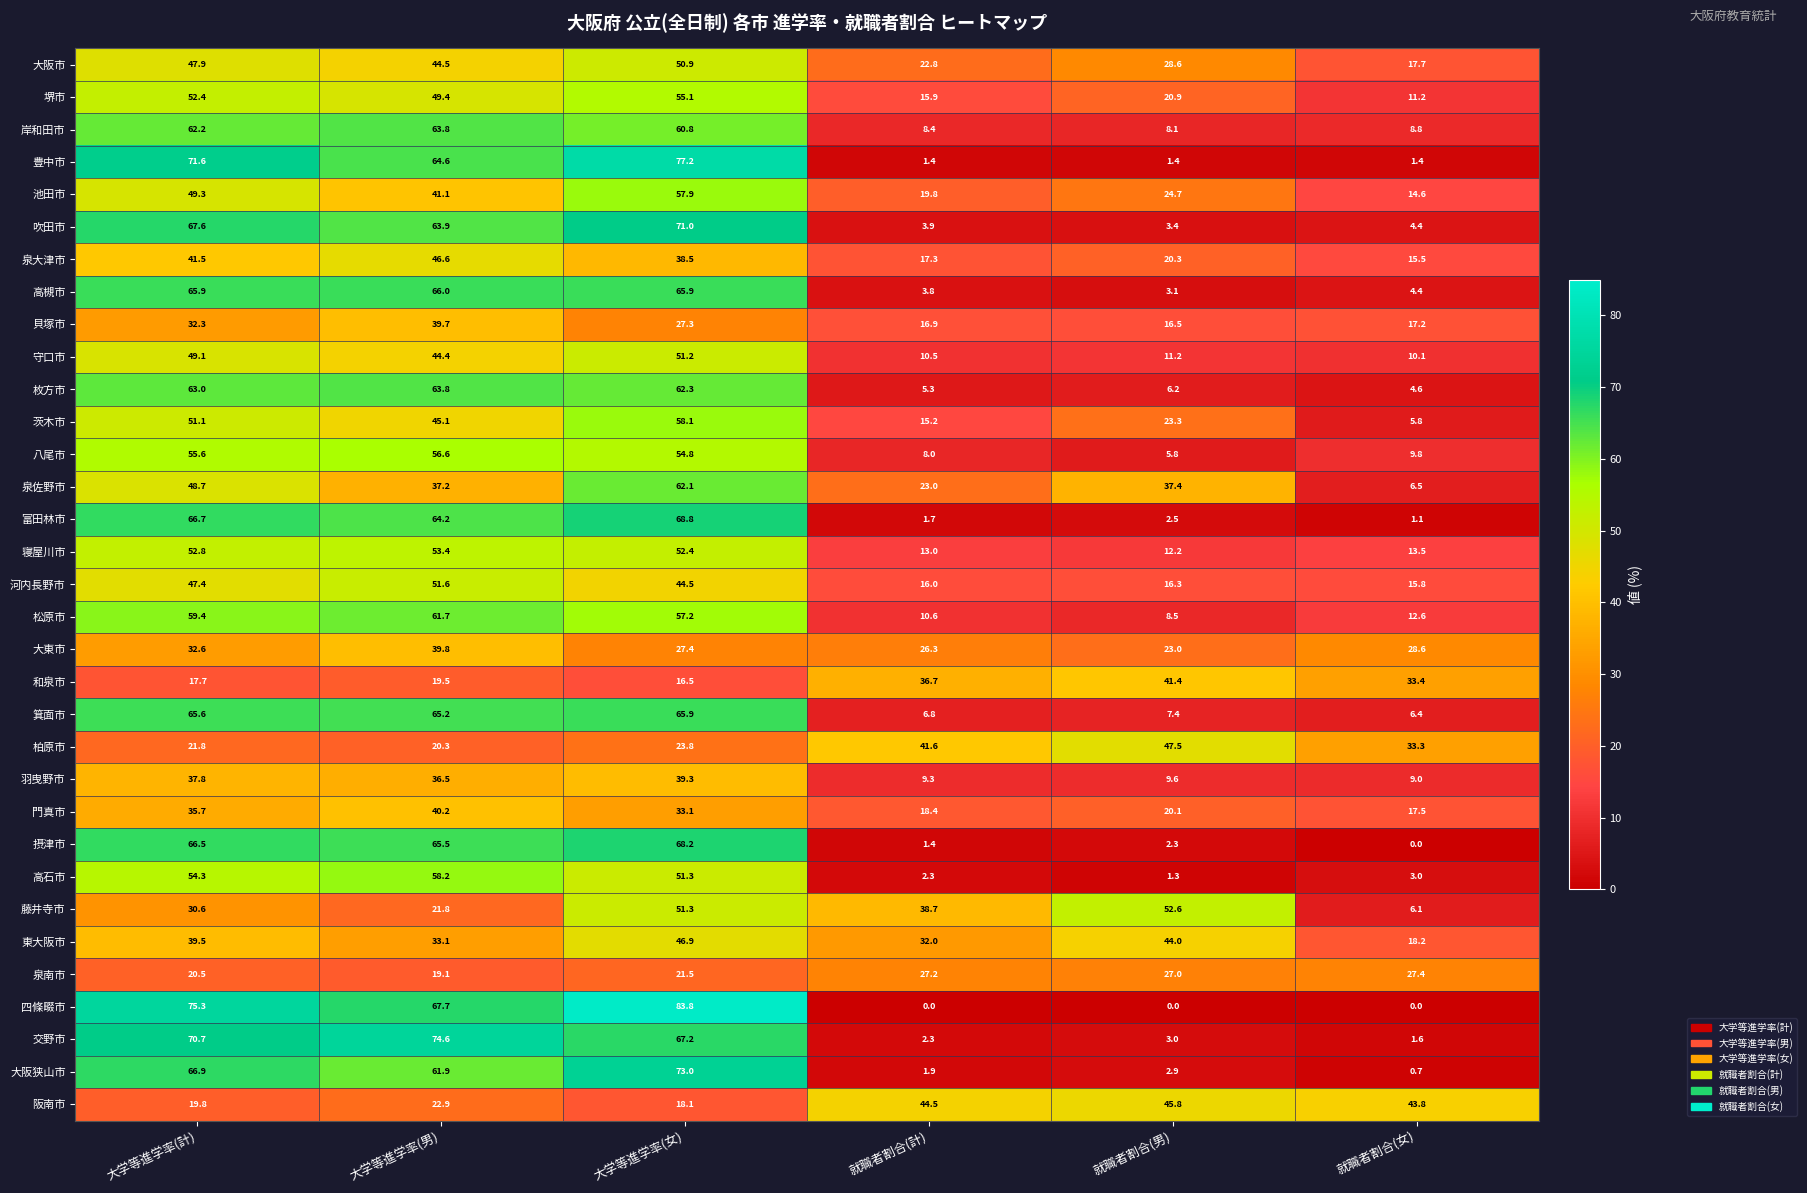

Which series has the widest spread of values?

四條畷市